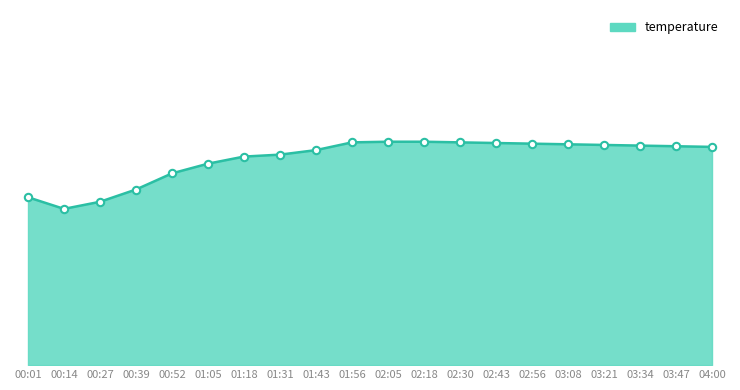

What is the change in value from 00:27 to 01:05?

+0.6